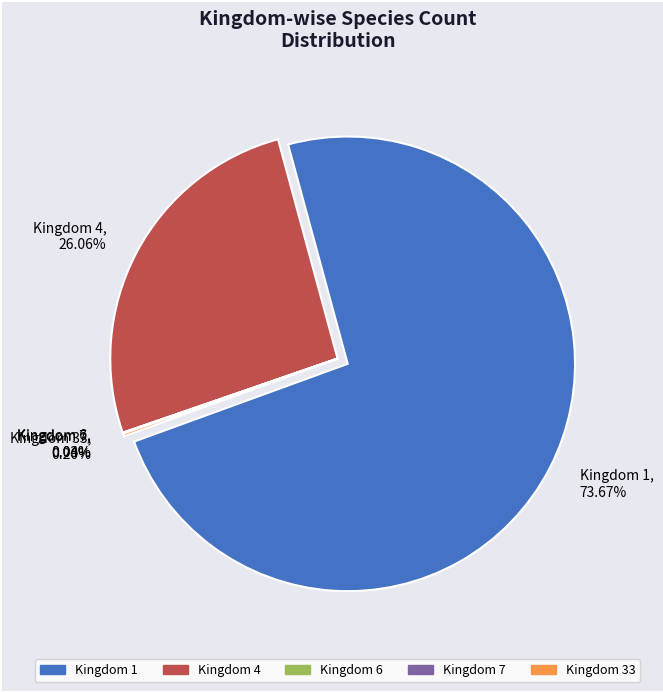

To the nearest percent, what is the combined percentage of 4 and 6?

26%